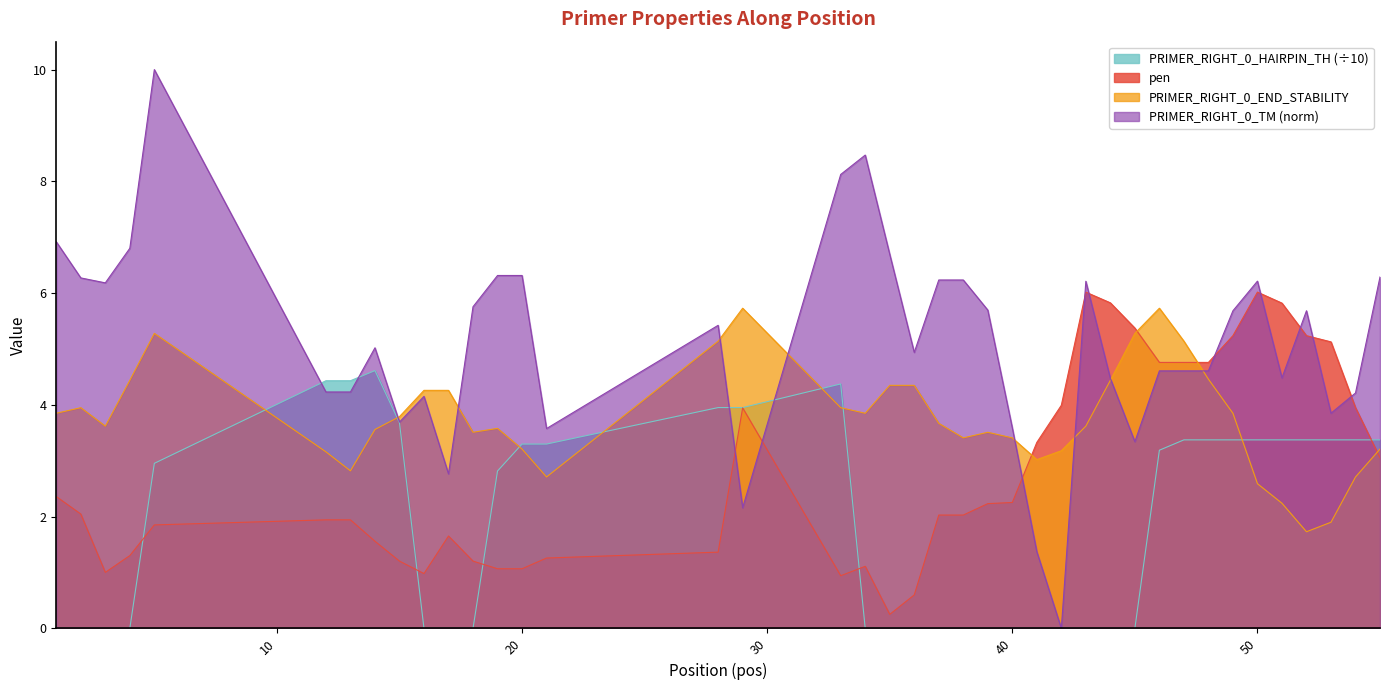

What are all the series names shown in the legend?

PRIMER_RIGHT_0_HAIRPIN_TH (÷10), pen, PRIMER_RIGHT_0_END_STABILITY, PRIMER_RIGHT_0_TM (norm)